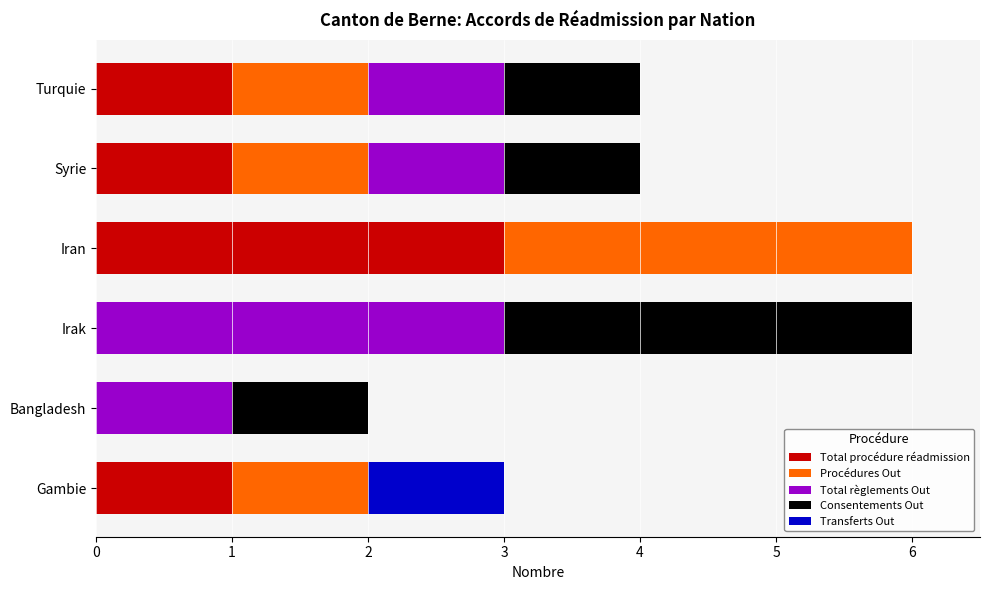

At which label does Total procédure réadmission reach its peak?

Iran